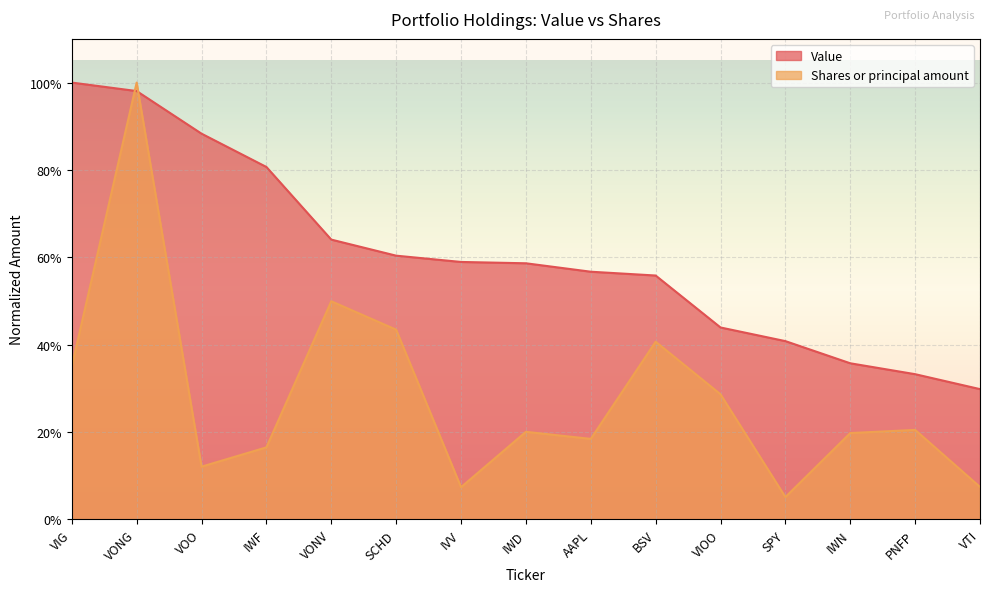

Which series changed the most between VOO and BSV?

Value